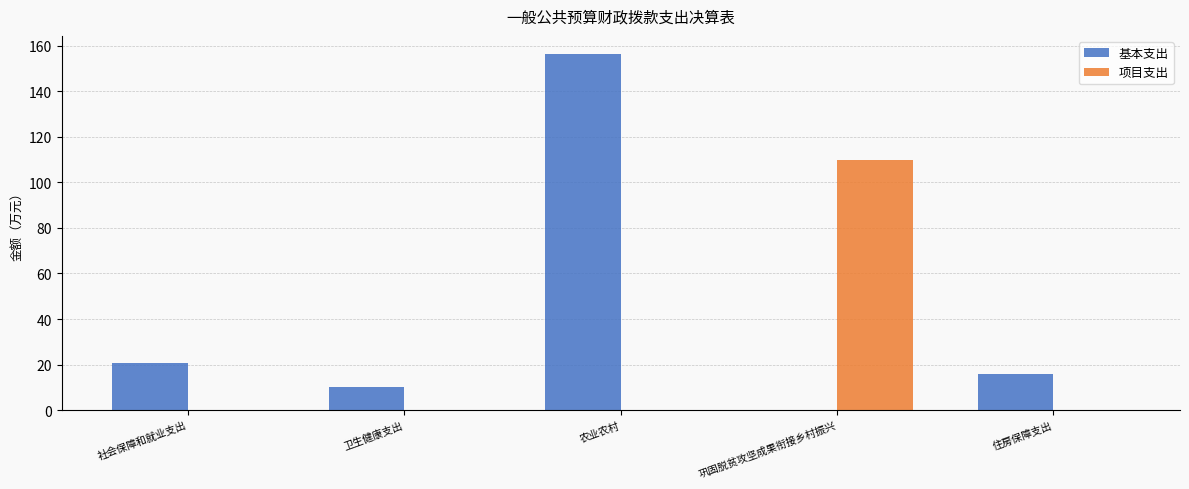

What is the total value across all series at 农业农村?

156.5